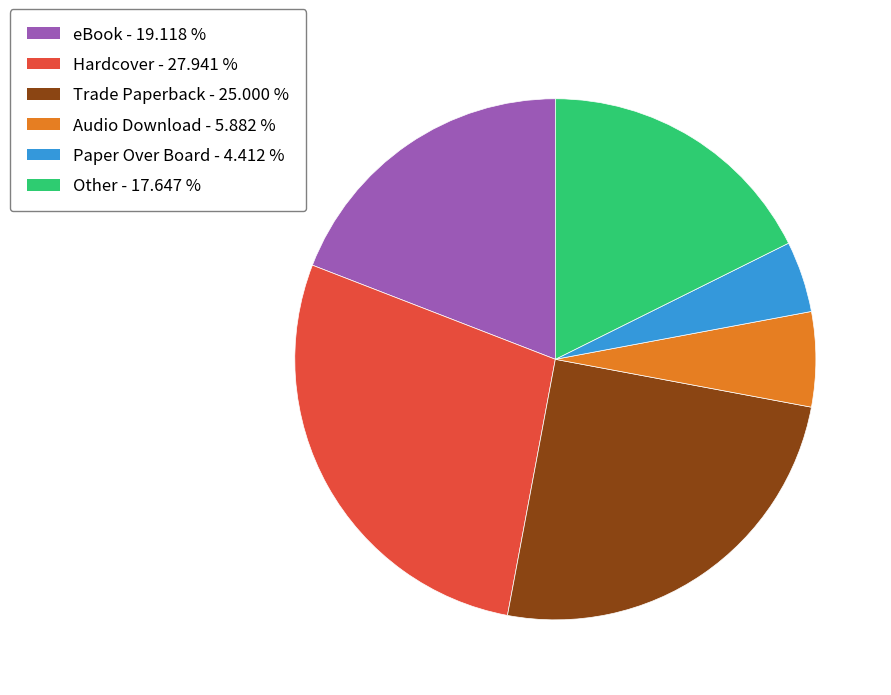

Approximately how many times larger is the value at Trade Paperback compared to Other?

1.4